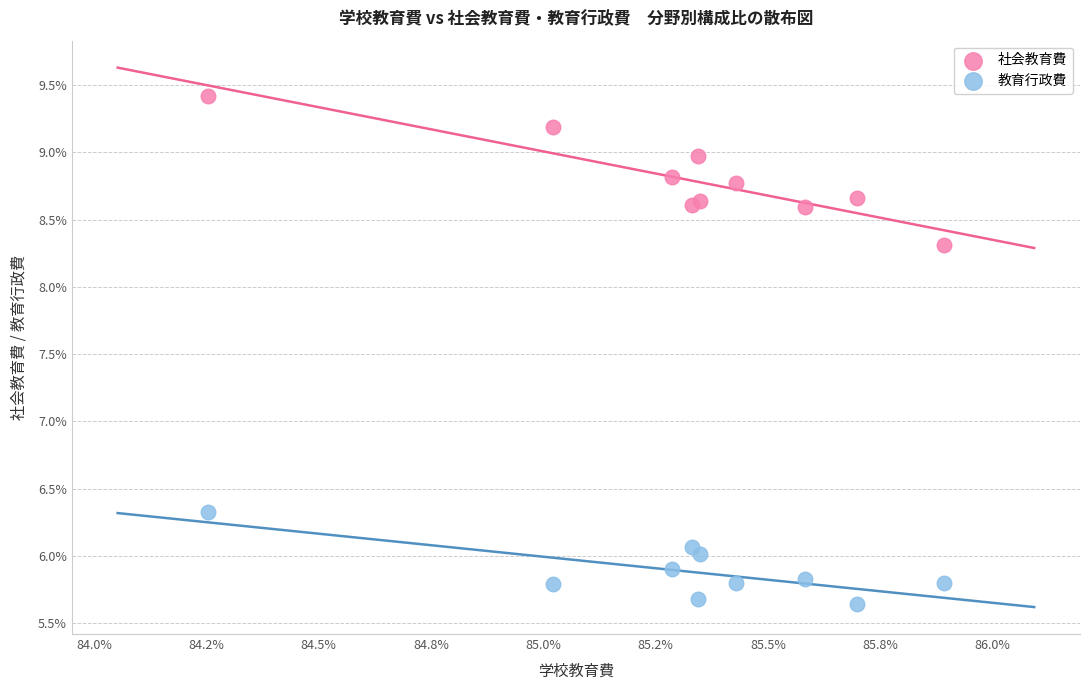

Which series reaches the minimum Y coordinate?

教育行政費